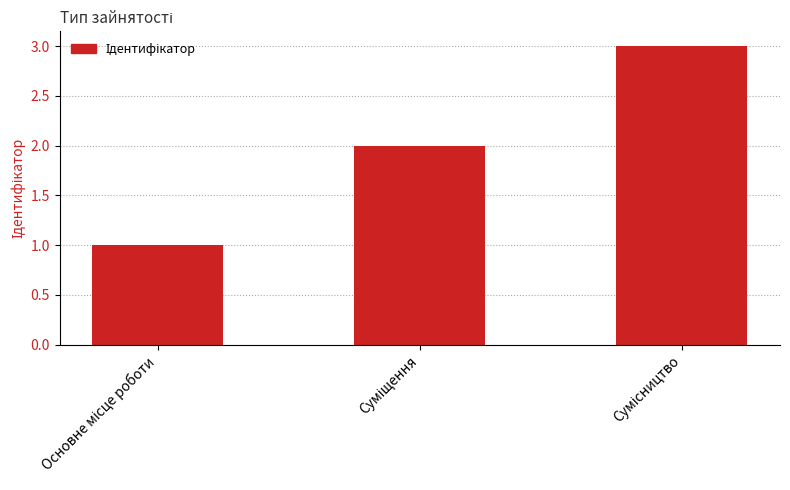

Are the bars grouped side by side (vs. stacked)?

No